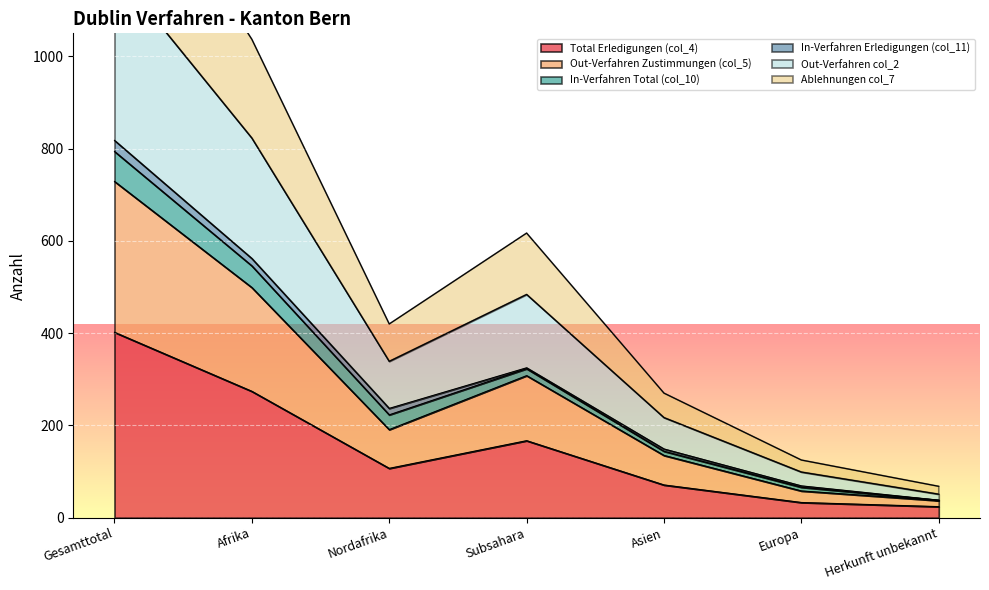

Is it true that Out-Verfahren Zustimmungen (col_5) equals 1215 at Gesamttotal?

False